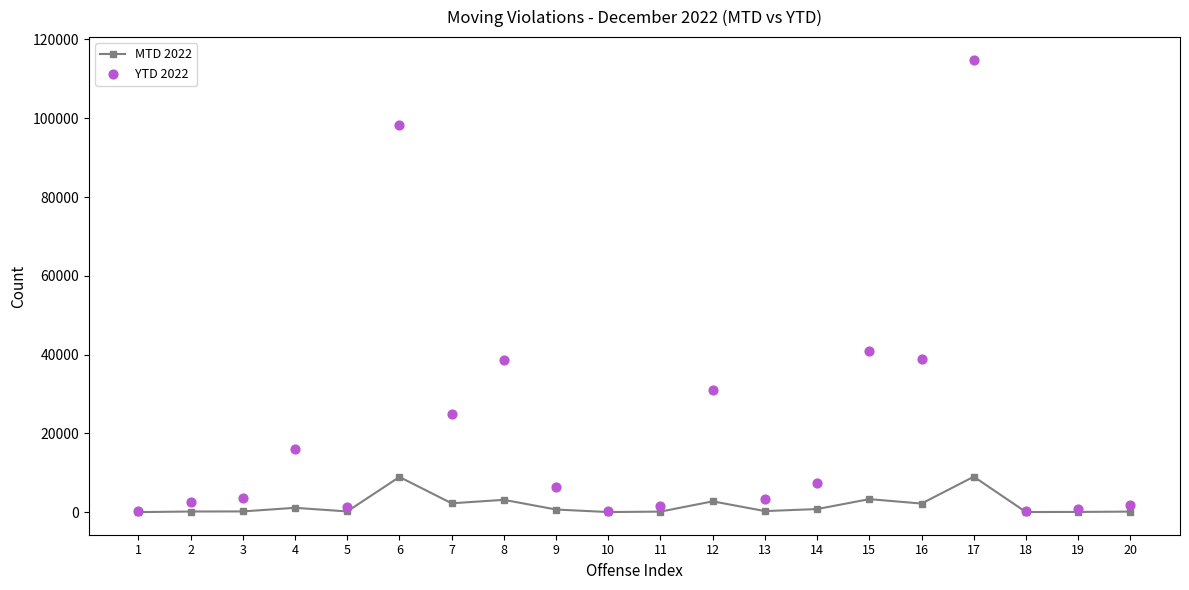

Which series has the largest Y range (max minus min)?

YTD 2022